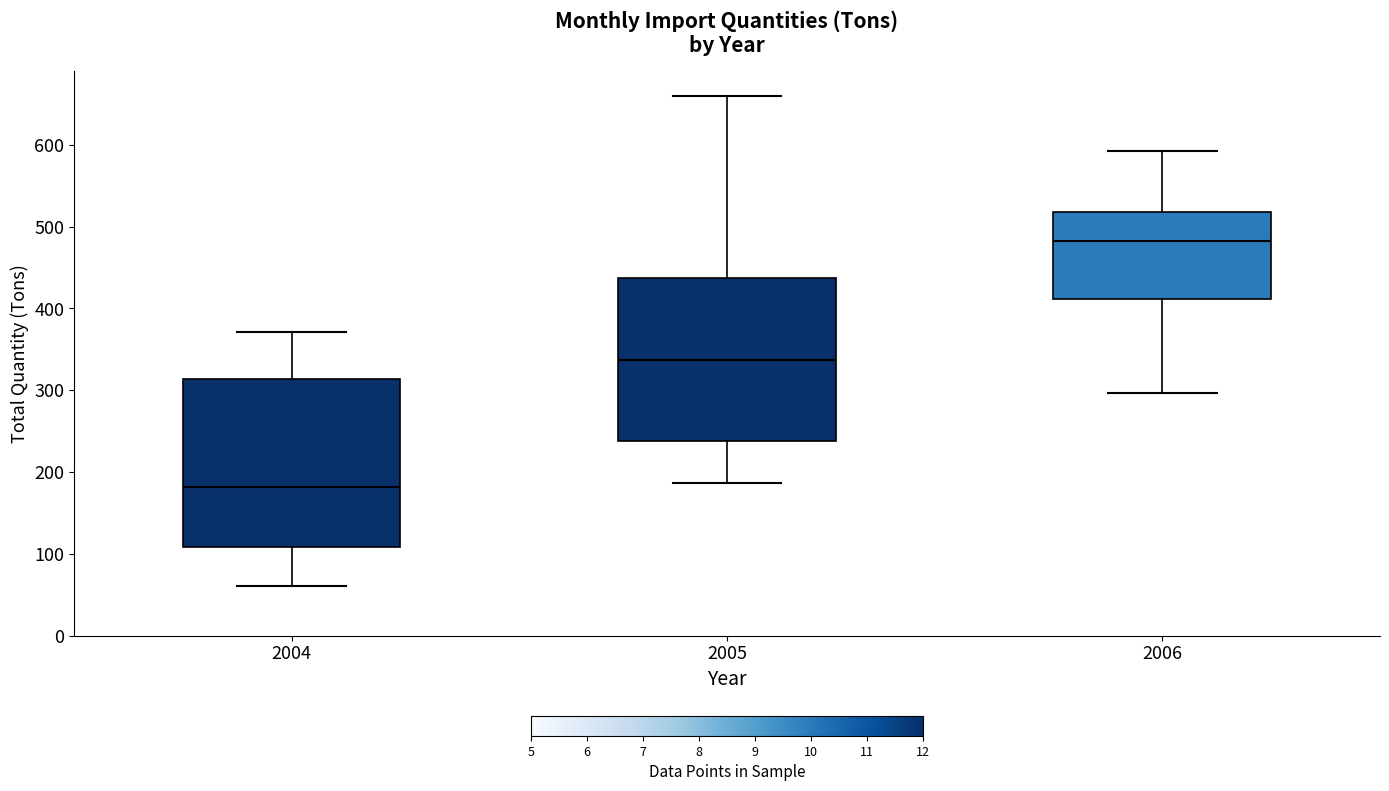

Reading left to right, transcribe this box plot: for each box, give where its median line is, the range the box spans, and where its two whiskers end, as read against the y-axis. The values are not printed on the chart, so give them approximately, as read against the axis.

2004: median 180, box 110 to 310, whiskers 60 to 370
2005: median 340, box 240 to 440, whiskers 190 to 660
2006: median 480, box 410 to 520, whiskers 300 to 590